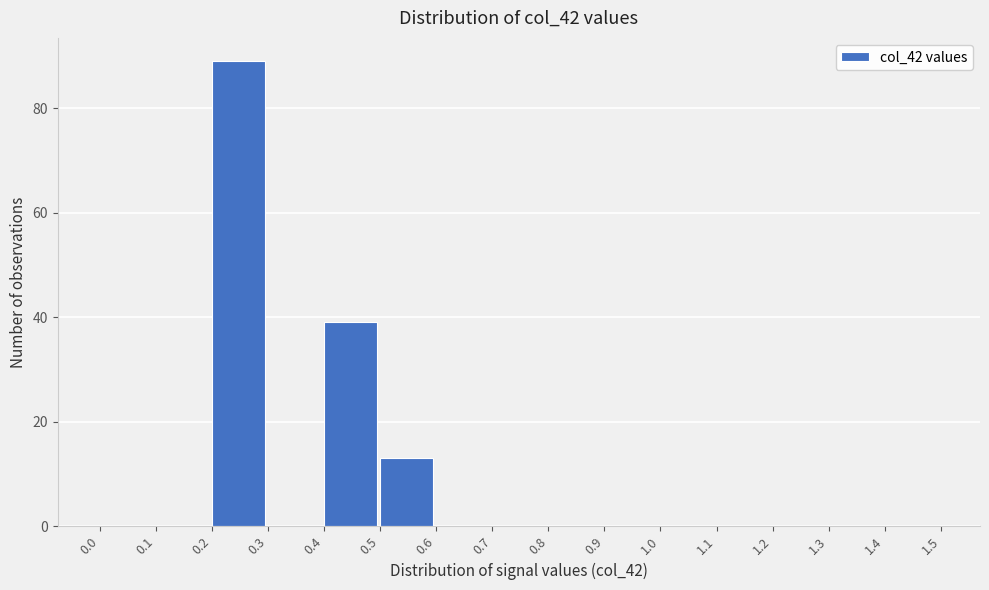

Reading left to right, list every bar in this chart as the range it spans on the x-axis followed by its height. The values are not printed on the chart, so give them approximately, as read against the axis.

0.0 to 0.1: 0
0.1 to 0.2: 0
0.2 to 0.3: 90
0.3 to 0.4: 0
0.4 to 0.5: 40
0.5 to 0.6: 14
0.6 to 0.7: 0
0.7 to 0.8: 0
0.8 to 0.9: 0
0.9 to 1.0: 0
1.0 to 1.1: 0
1.1 to 1.2: 0
1.2 to 1.3: 0
1.3 to 1.4: 0
1.4 to 1.5: 0